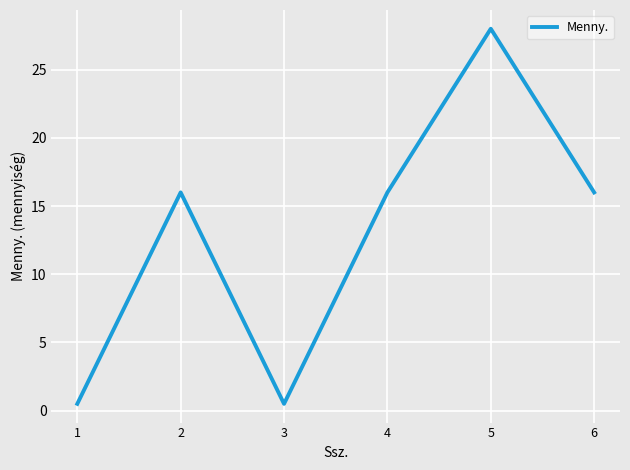

How many interior local valleys (lower than both neighbors) does the data have?

1